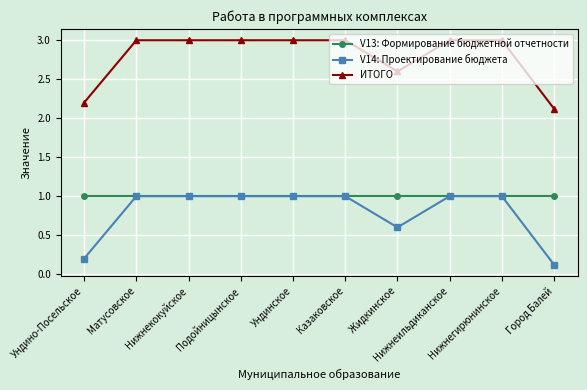

What is the label of the 4th point from the right?

Жидкинское